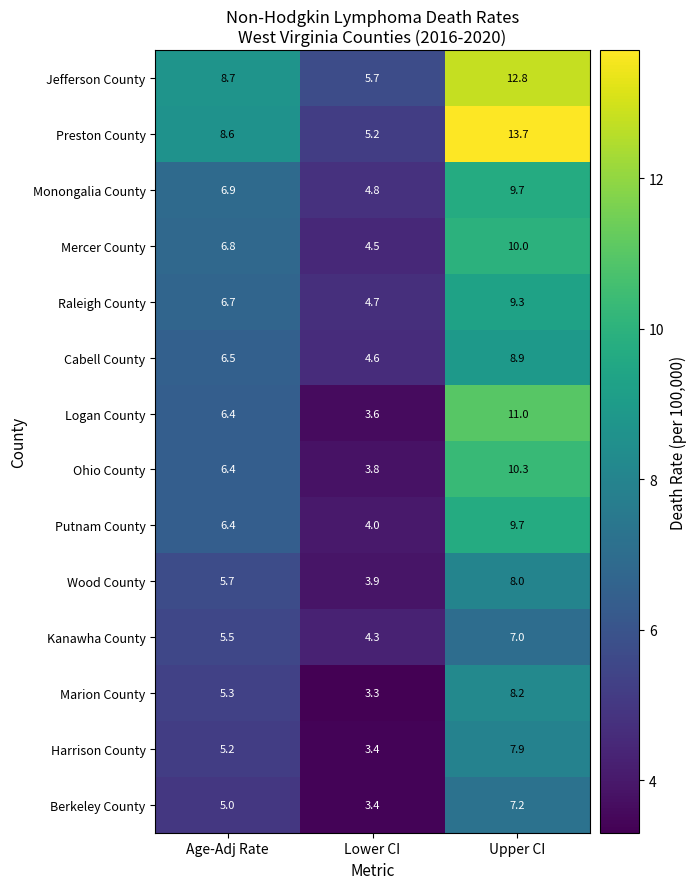

What is the highest value of the Logan County series?

11.0